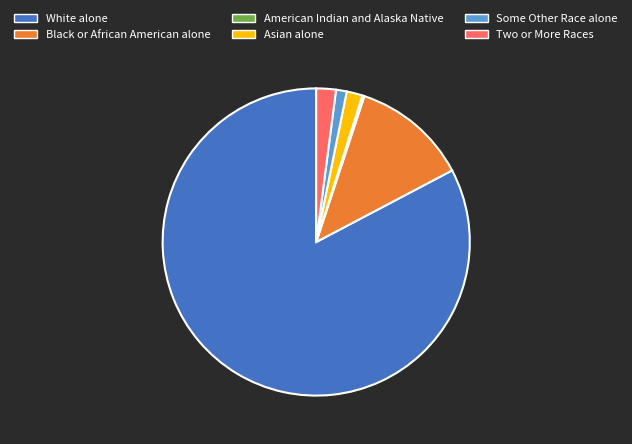

Does any single category account for the majority?

Yes